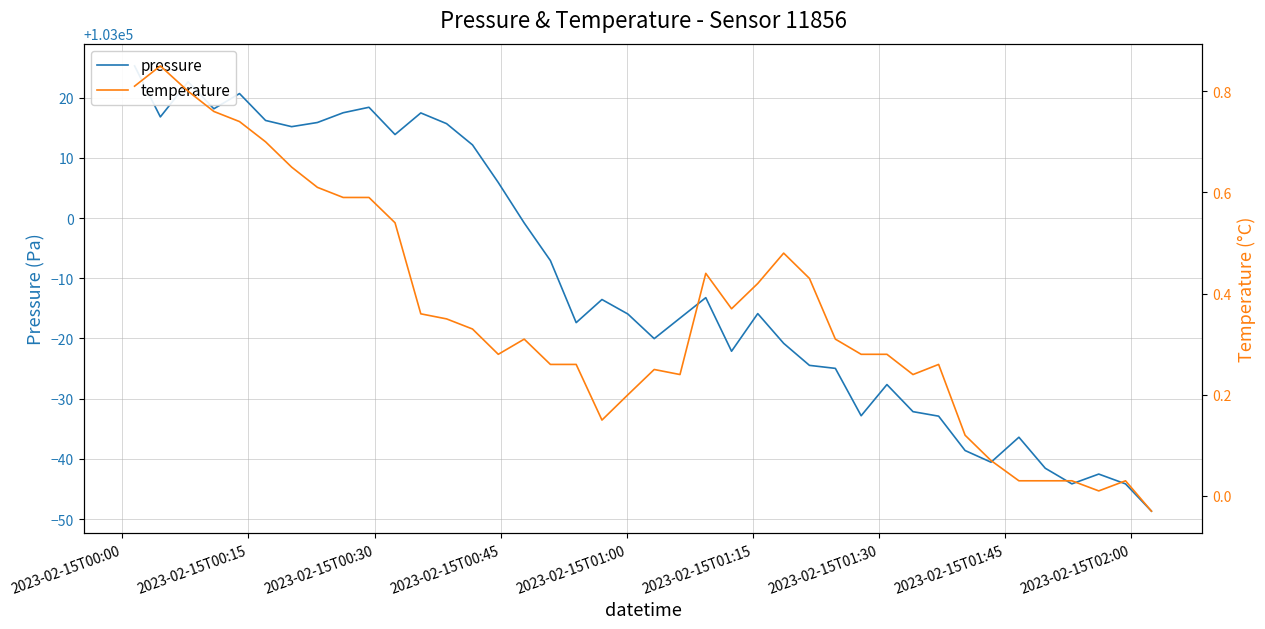

Rank the series by their maximum value, from highest to lowest.

pressure, temperature